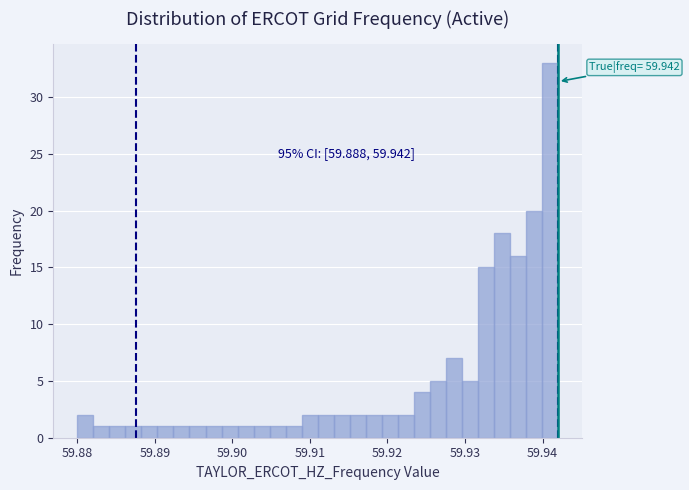

Around what value on the x-axis is the tallest bar? Give the approximate position of its centre, as read against the axis.

59.941